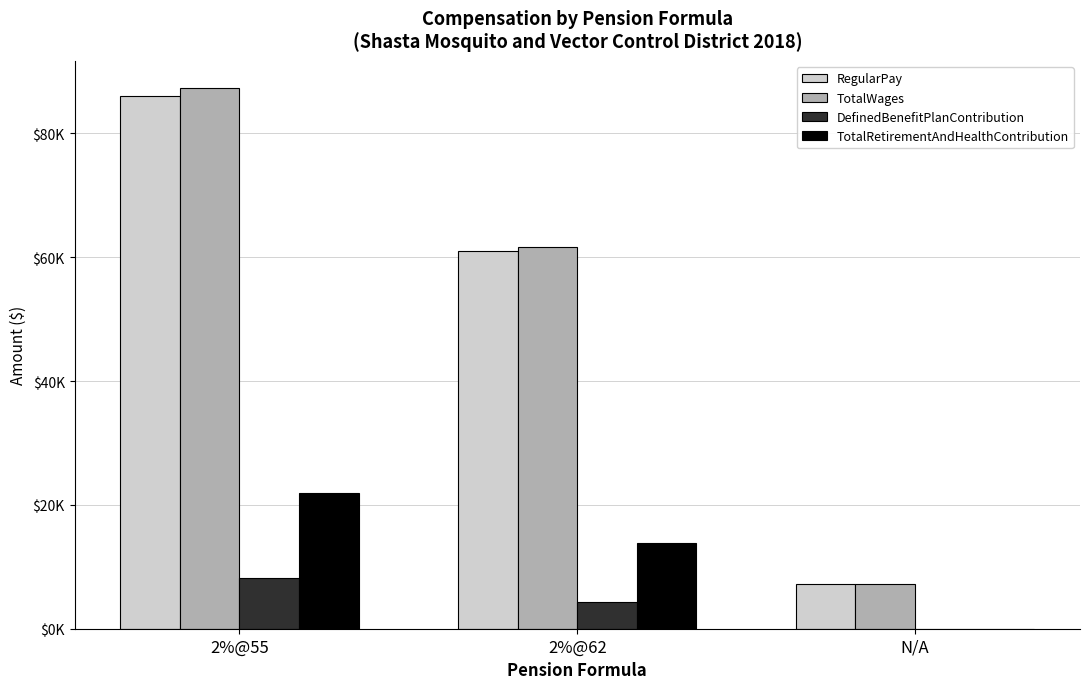

Reading left to right, what are all the values shown in this chart?

RegularPay: 86099.0	61067.0	7228.0
TotalWages: 87309.2	61668.4	7228.0
DefinedBenefitPlanContribution: 8170.8	4272.0	0.0
TotalRetirementAndHealthContribution: 21977.6	13914.3	0.0